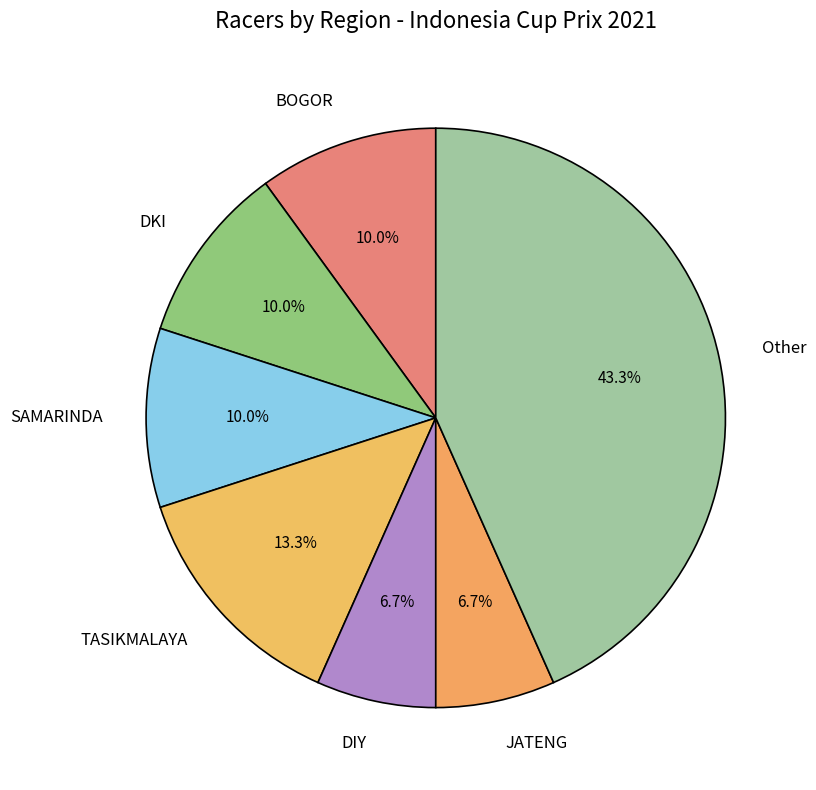

To the nearest percent, what portion does DKI represent?

10%